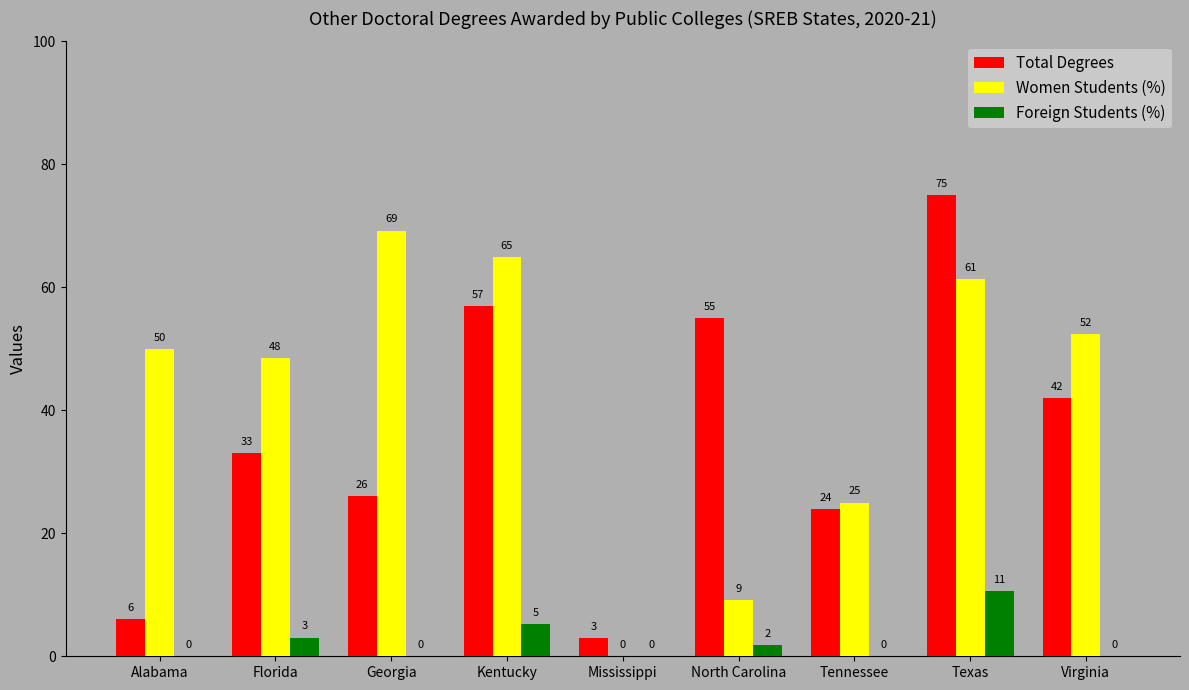

Between Kentucky and Virginia, which series saw the biggest shift?

Total Degrees